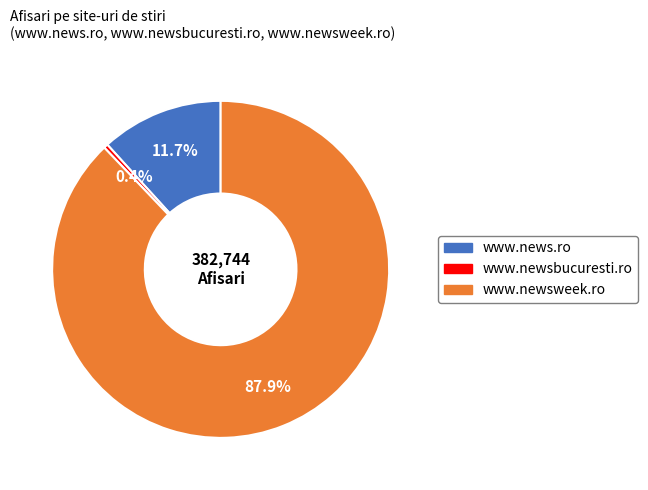

Between www.newsbucuresti.ro and www.news.ro, which is larger?

www.news.ro